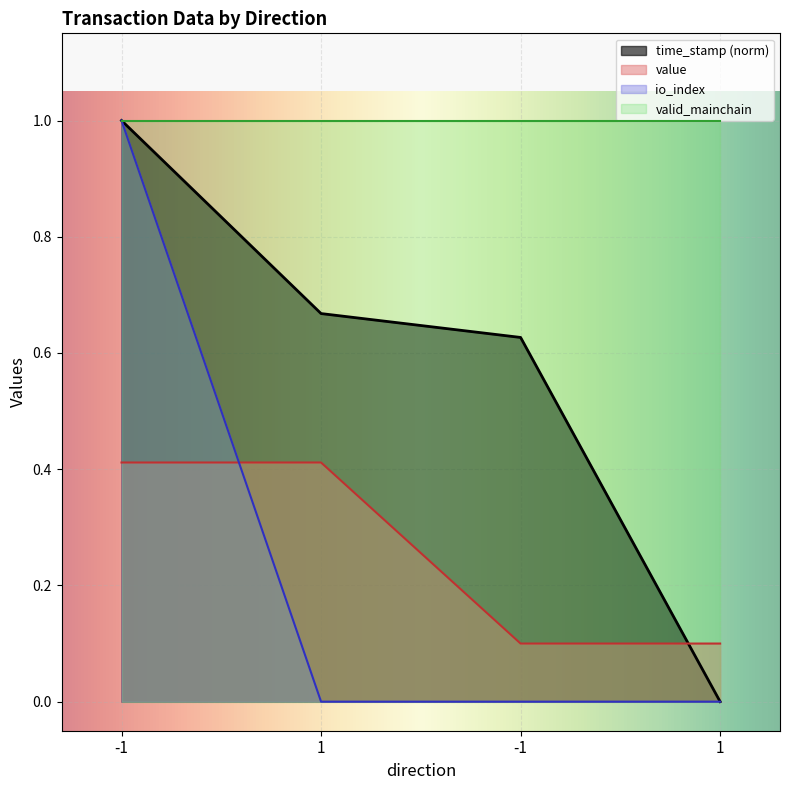

Between which two adjacent categories do value and io_index first intersect?

-1 and 1